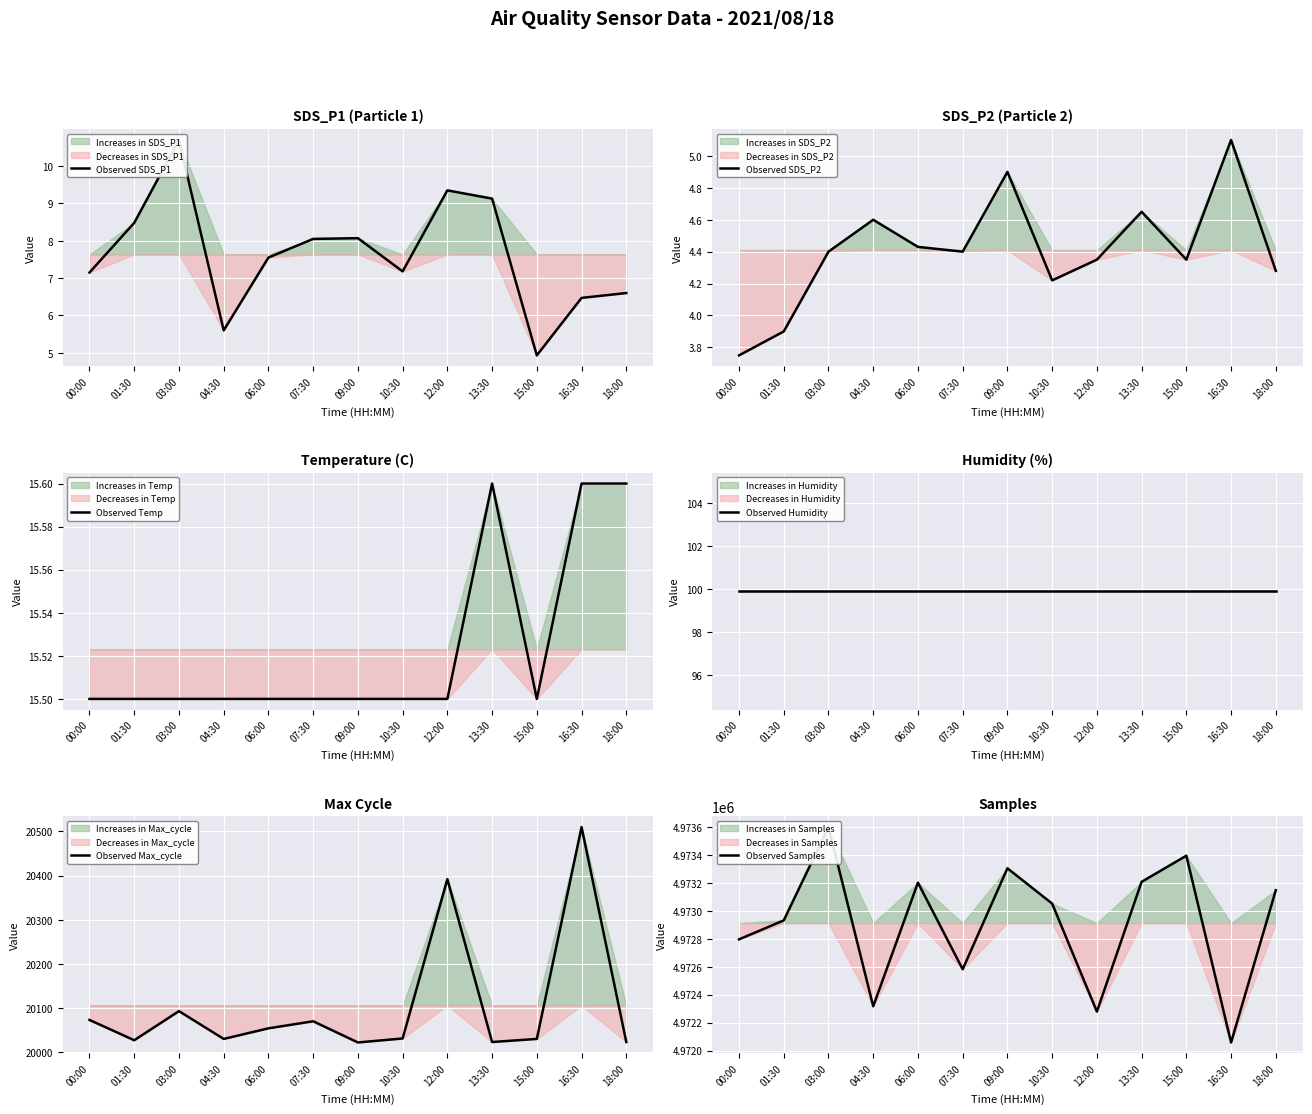

True or false: Observed Humidity and Observed Temp intersect in this chart.

False